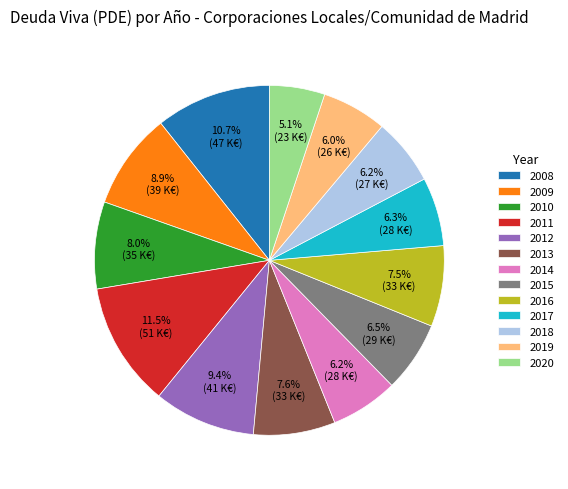

To the nearest percent, what is the average slice percentage?

8%